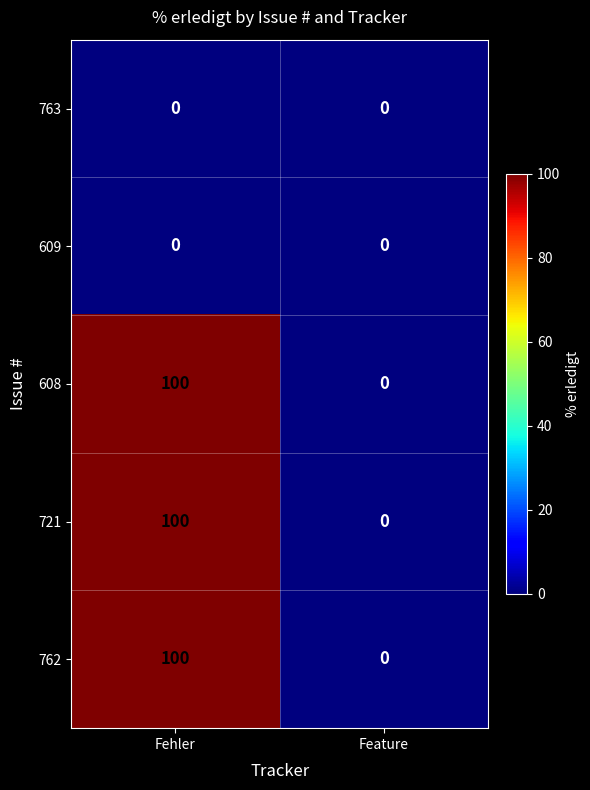

What is the total value across all series at Fehler?

300